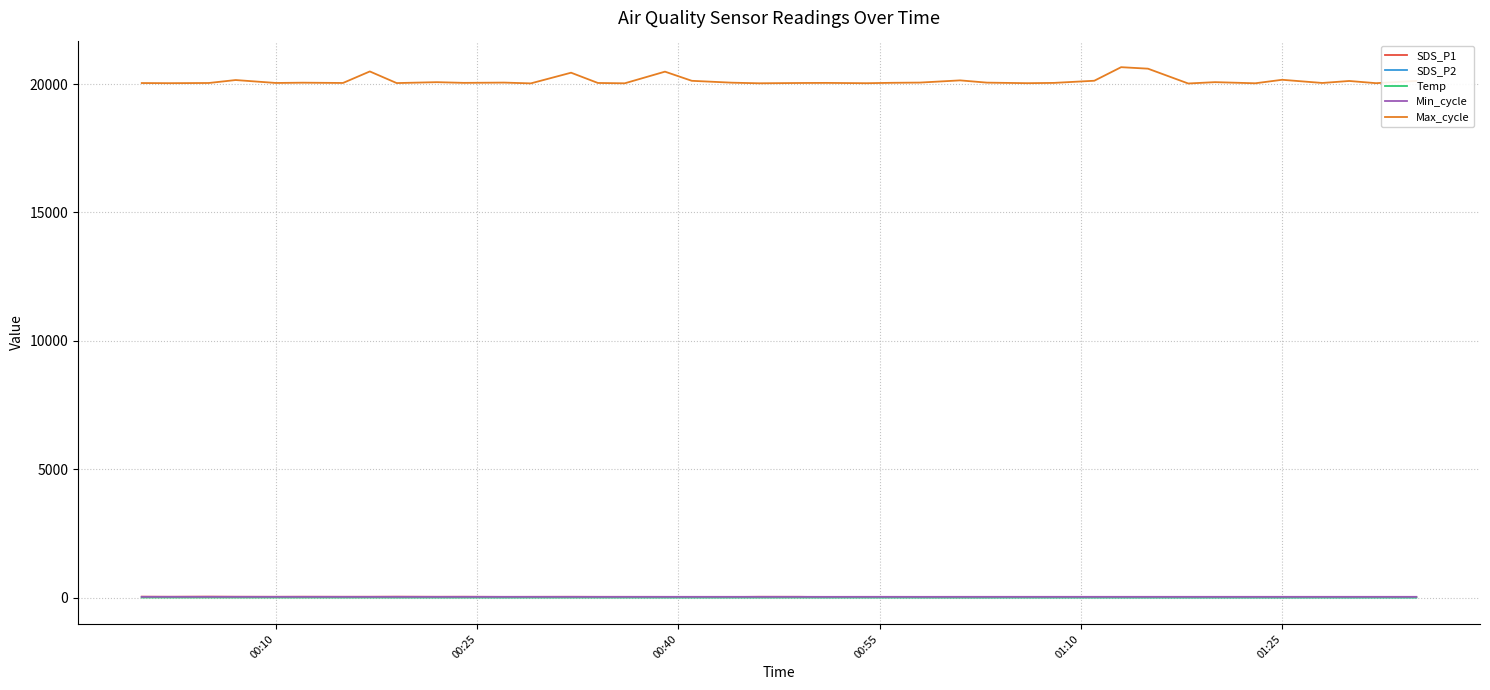

True or false: SDS_P2 and Max_cycle cross at least once.

False